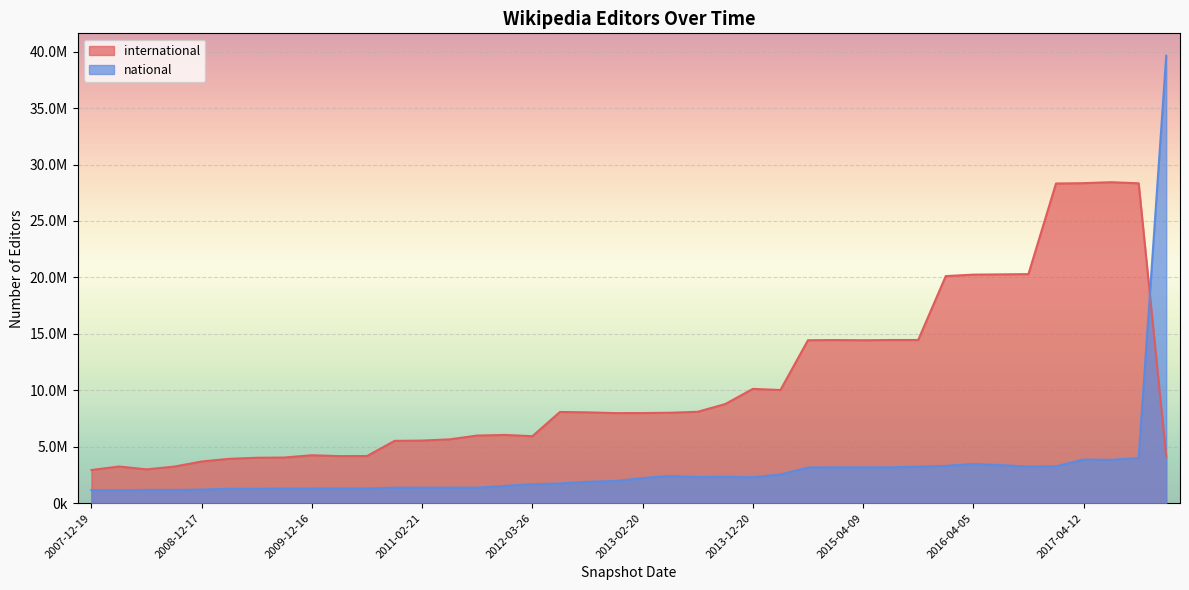

What is the label of the 30th point from the right?

2010-07-26